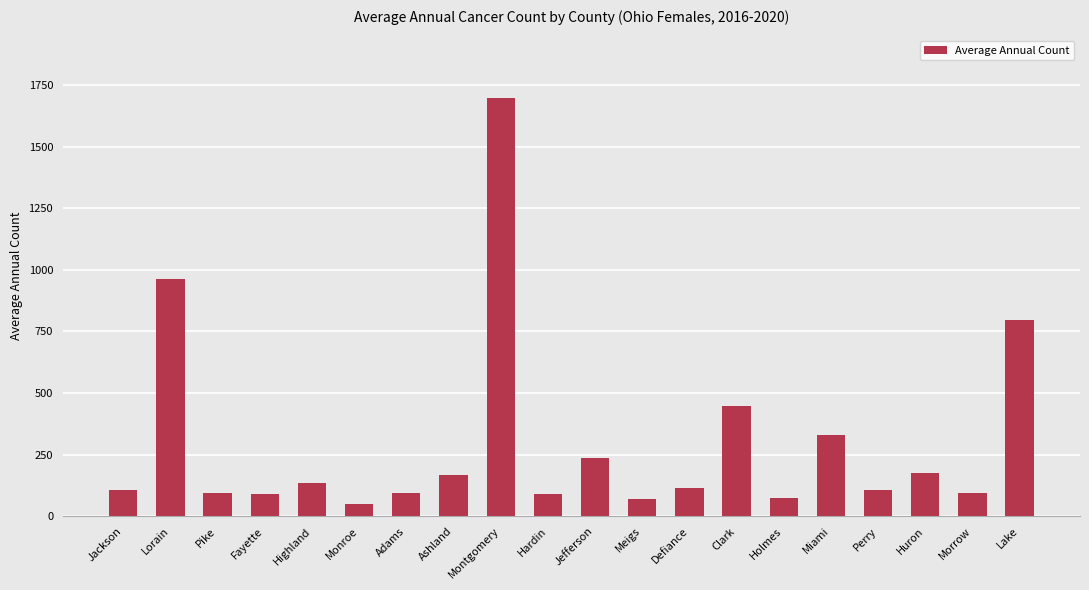

Are the bars horizontal?

No